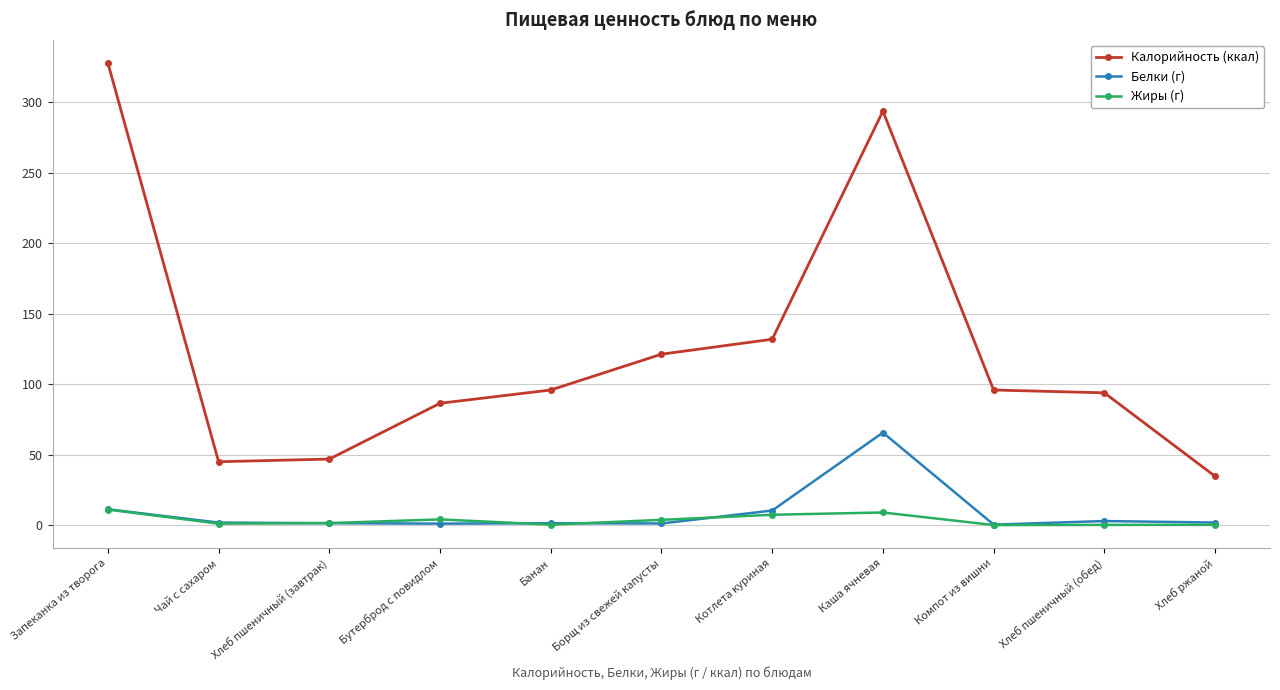

Which series changed the most between Каша ячневая and Хлеб ржаной?

Калорийность (ккал)